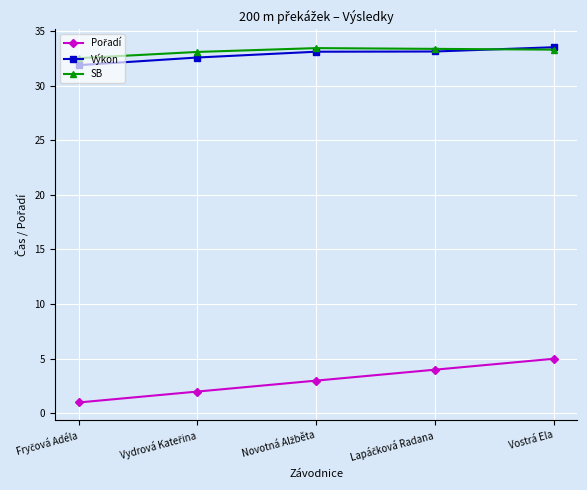

What is the lowest value of the SB series?

32.5